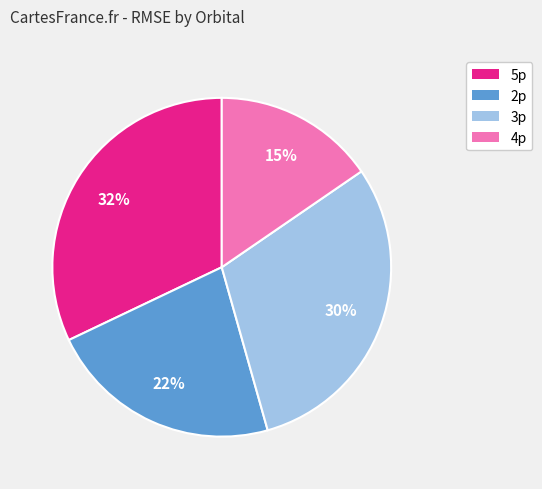

To the nearest percent, what percentage of the pie is 3p?

30%